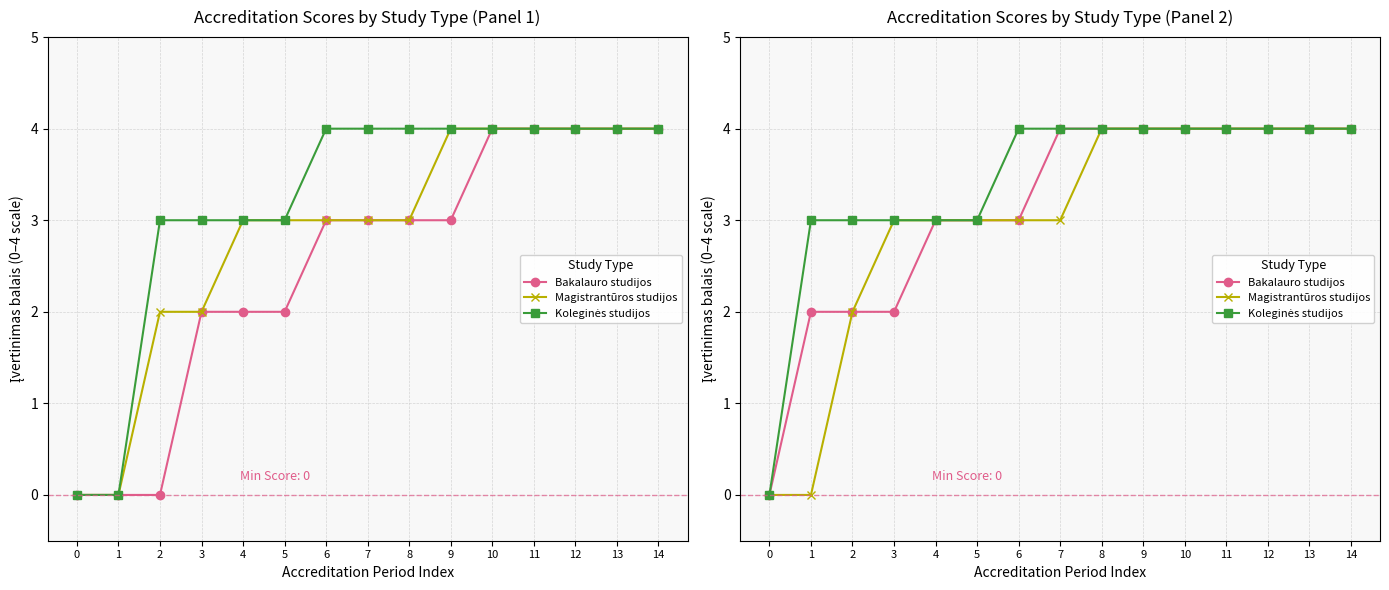

The value of Koleginės studijos at 13 is 2. True or false?

False